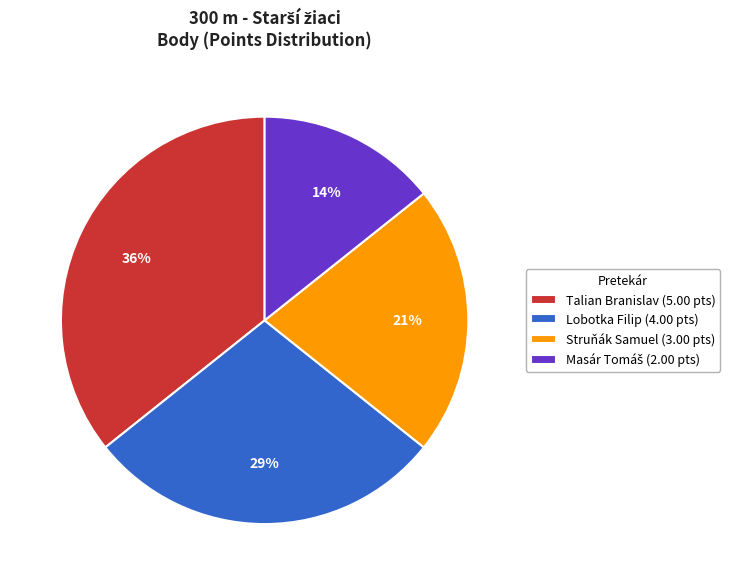

What percentage is the Talian Branislav slice, to the nearest percent?

36%